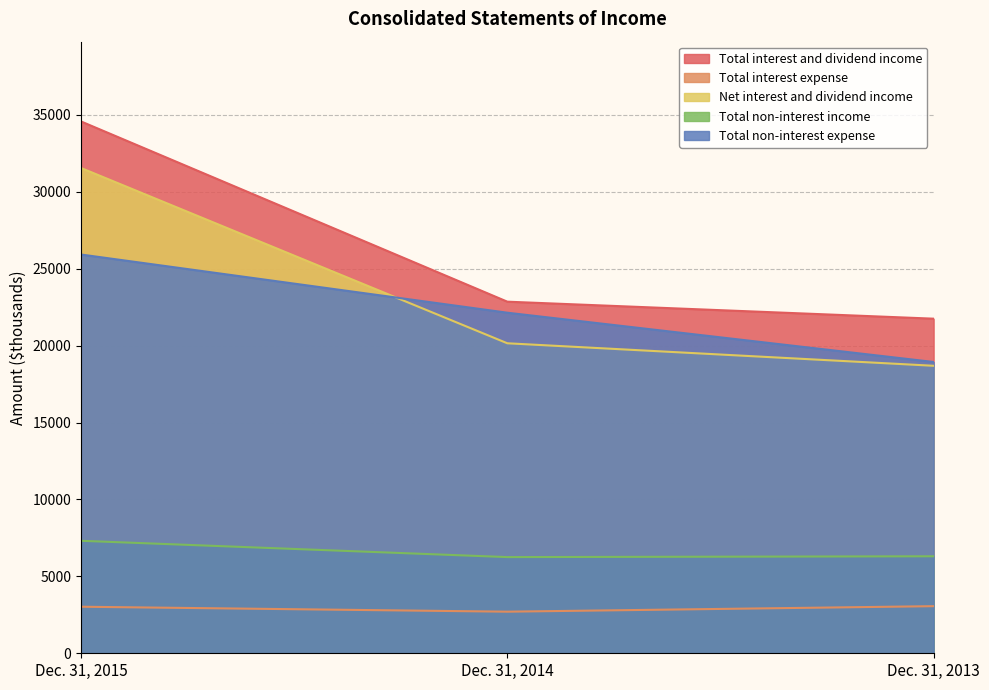

What is the value of the Net interest and dividend income point at the 2nd from the left?

20151